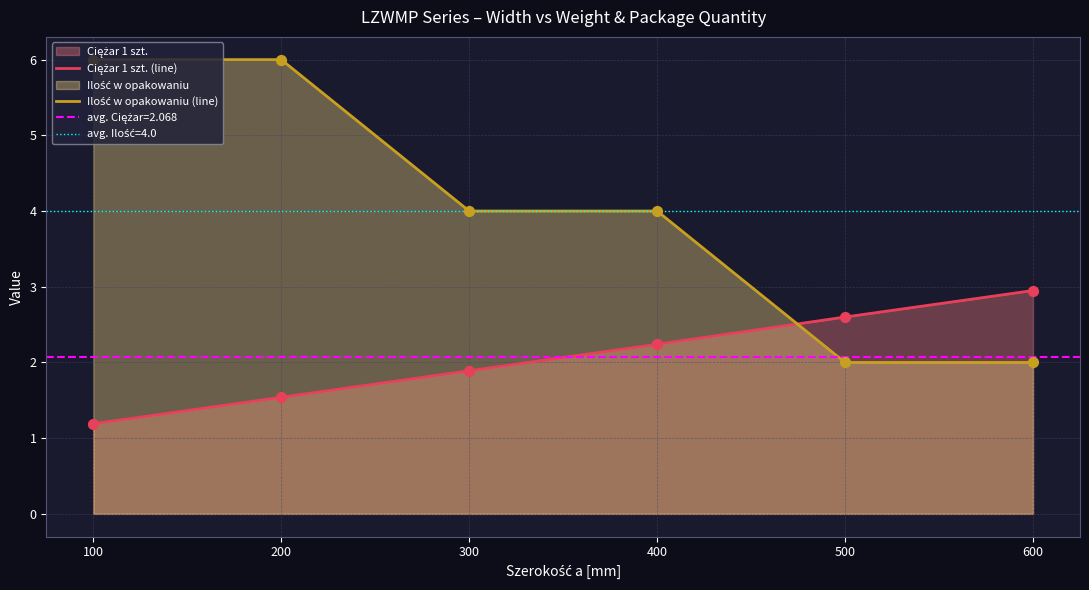

Which series has the largest Y range (max minus min)?

Ilość w opakowaniu (line)